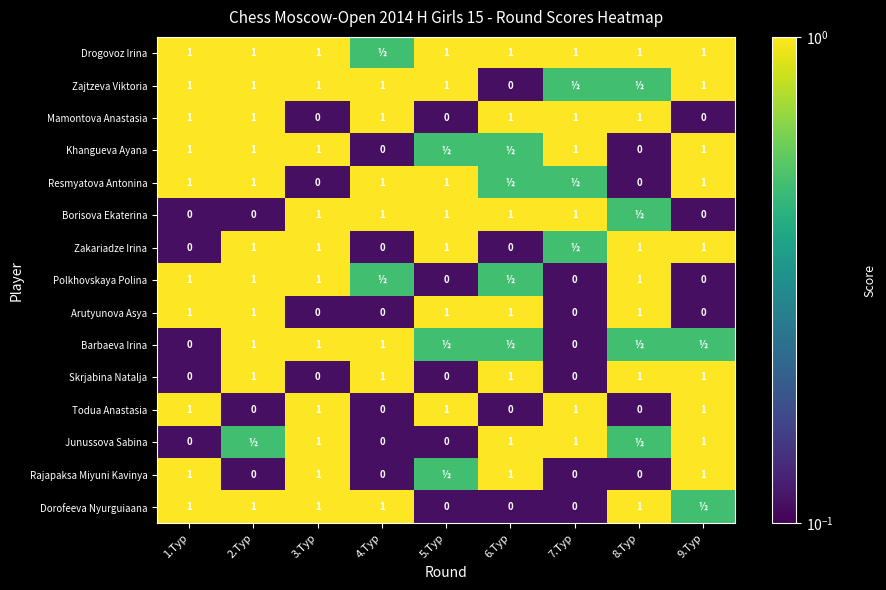

Is it true that Zakariadze Irina equals 0.2 at 8.Tур?

False